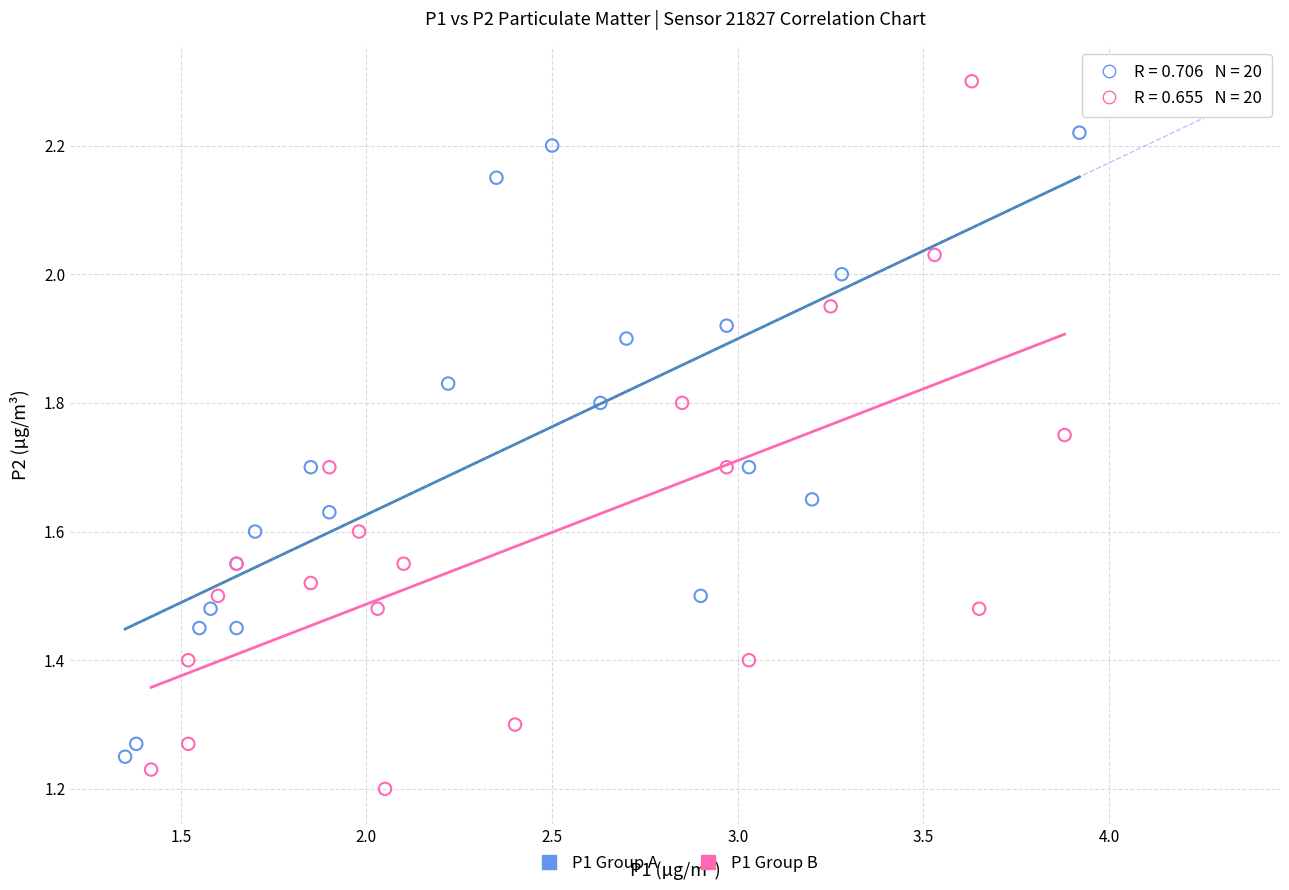

Which series has the widest spread of Y values?

P1 Group B